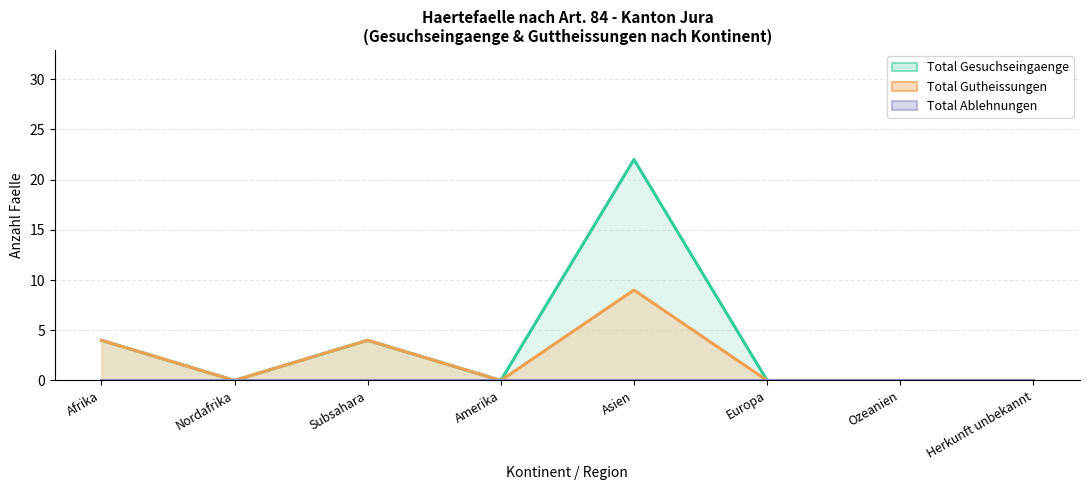

At which label does Total Gesuchseingaenge reach its minimum?

Nordafrika